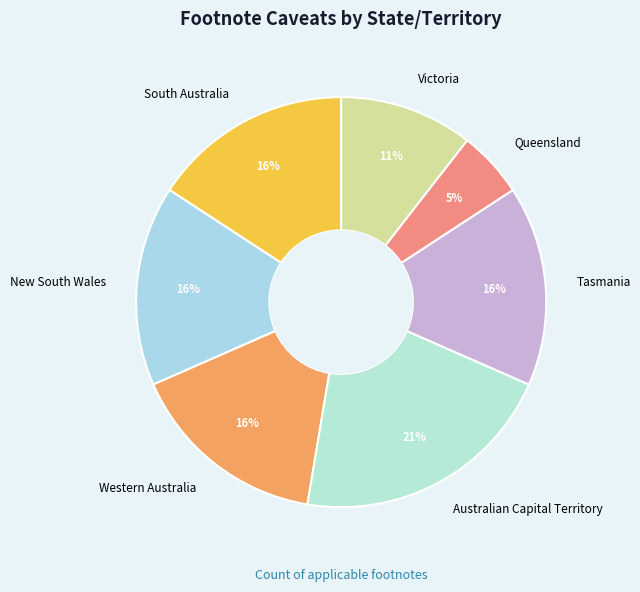

Which slice is the largest?

Australian Capital Territory